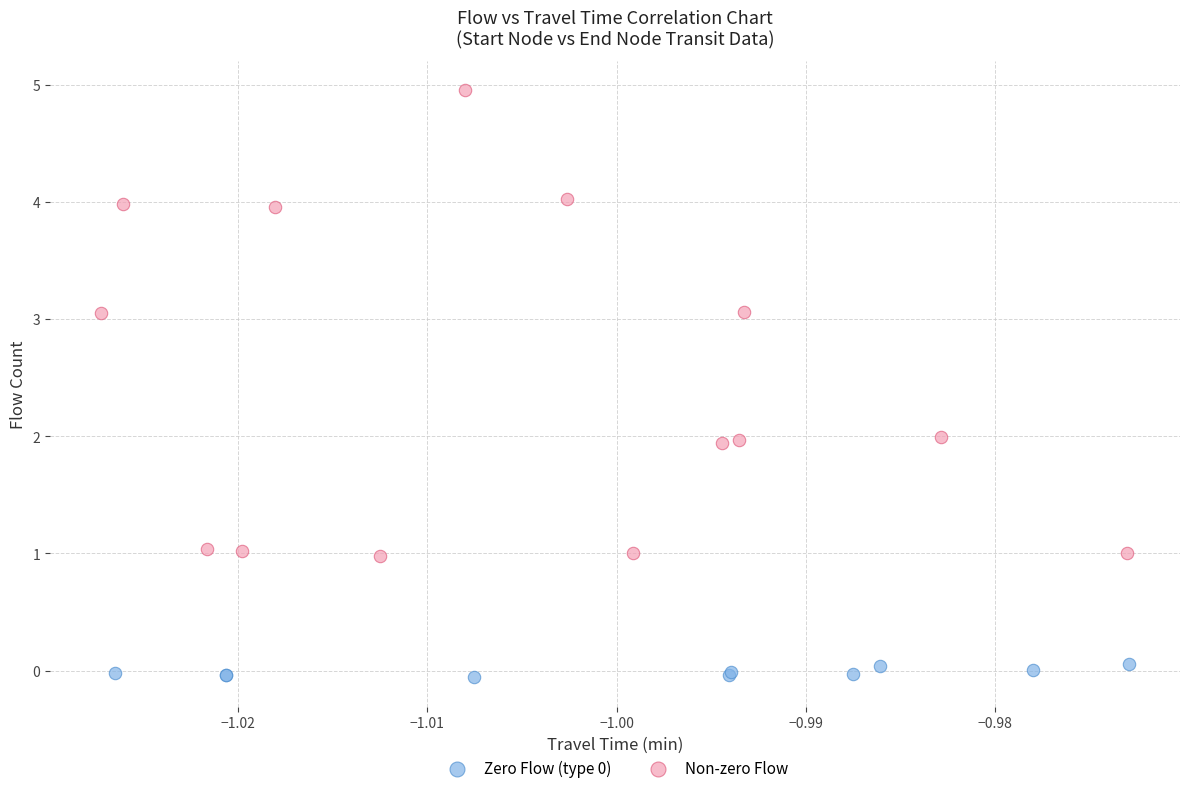

Which series has the widest spread of Y values?

Non-zero Flow